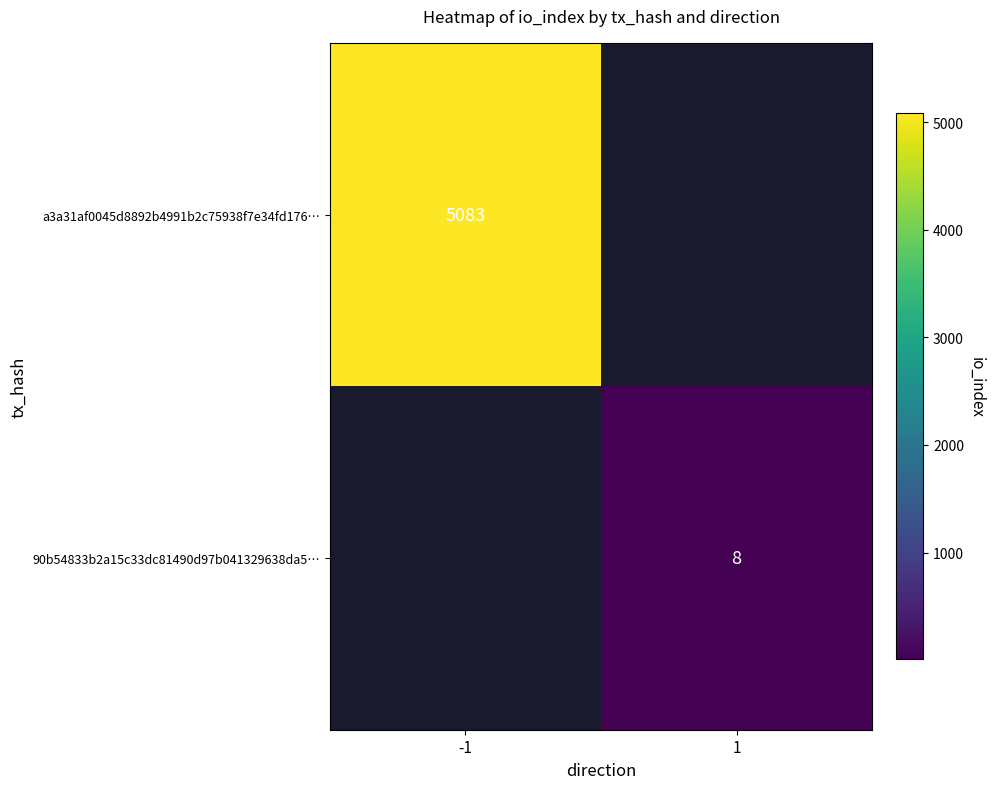

Is it true that 90b54833b2a15c33dc81490d97b041329638da5… equals 12 at 1?

False